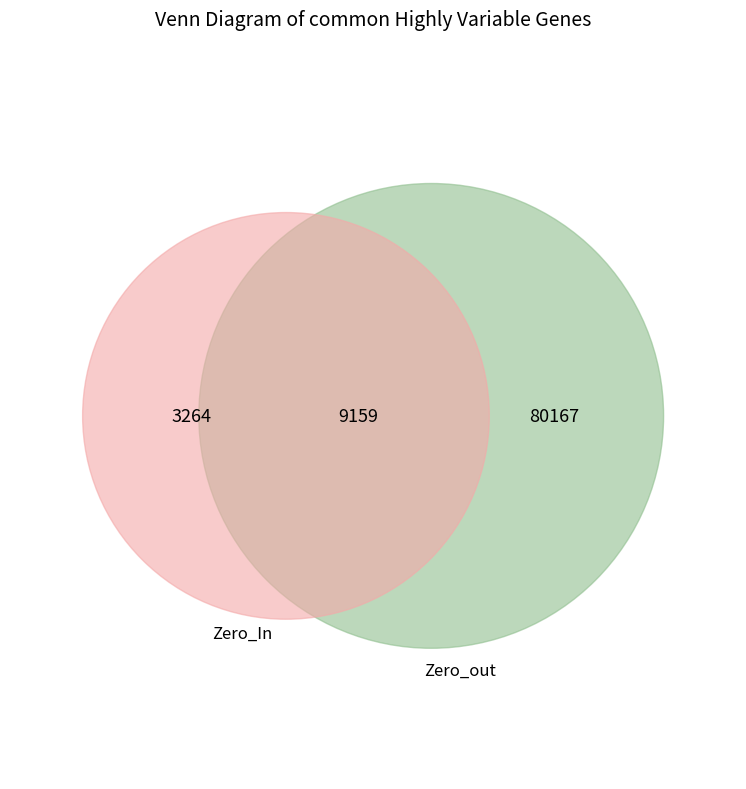

Is it true that 14 is 0% of the pie?

True